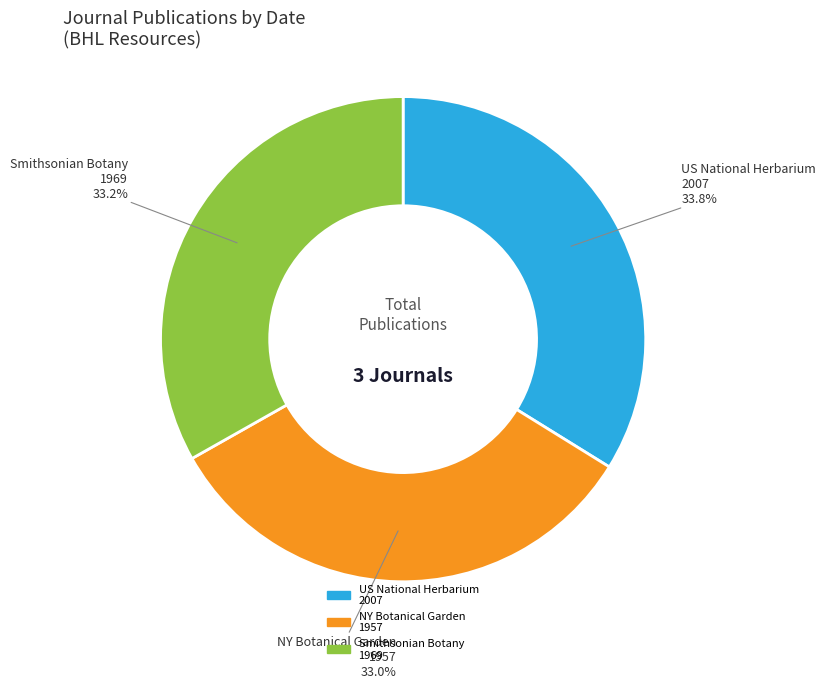

Does any single category account for the majority?

No